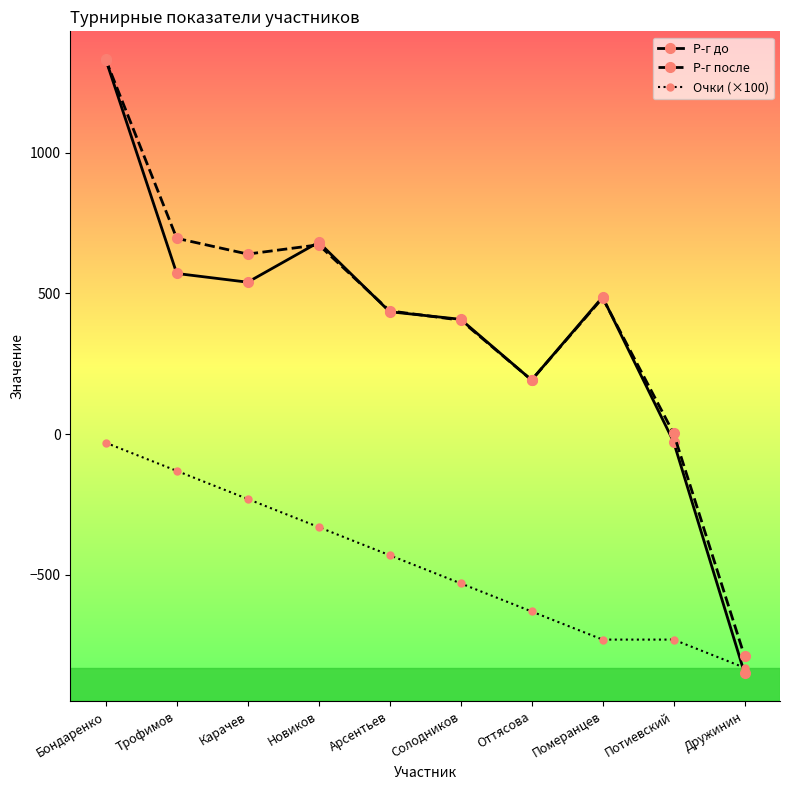

Which category has the highest value across all series?

Бондаренко